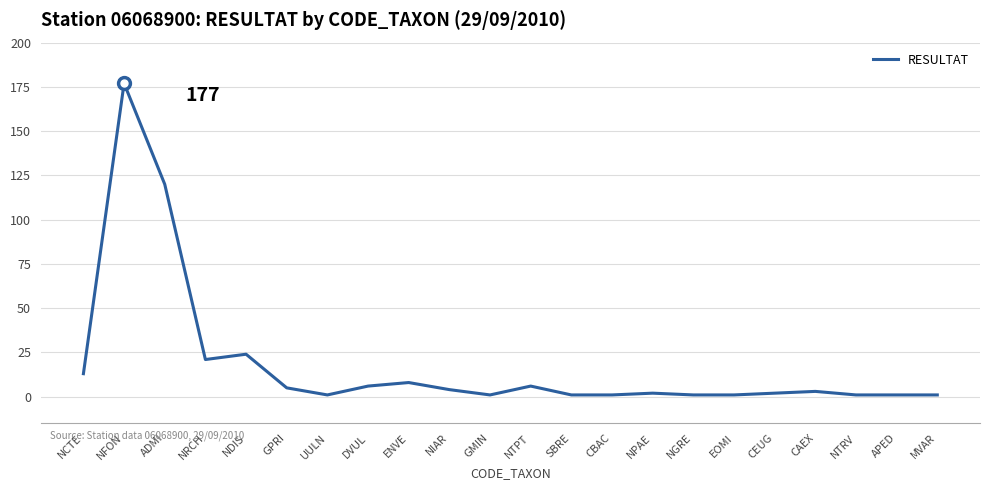

What is the greatest value displayed?

177